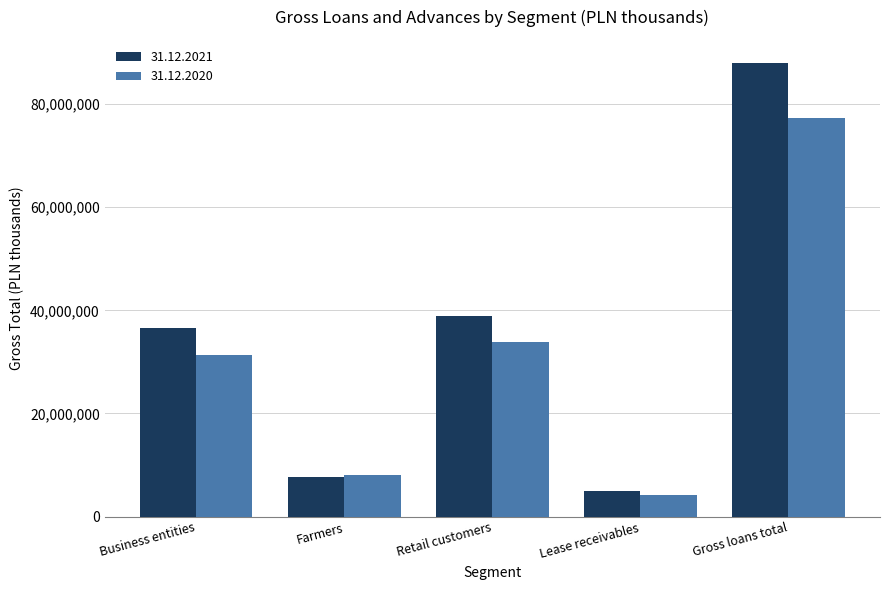

Which series changed the most between Retail customers and Gross loans total?

31.12.2021